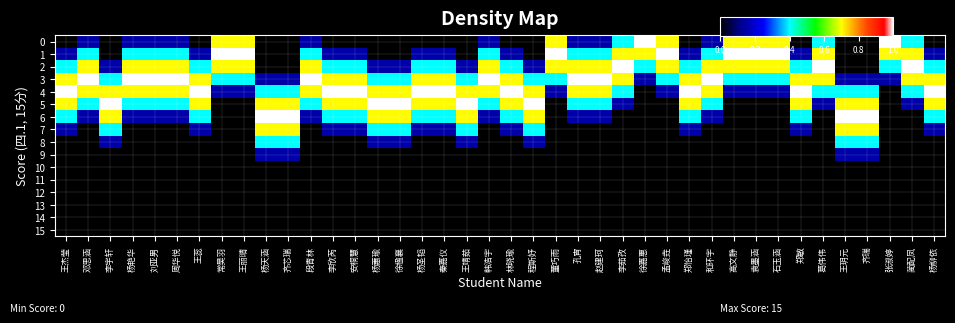

Reading left to right, extract all data points from this chart.

15: 王杰莹=0.0	邓思涵=0.0	李宇轩=0.0	杨艳华=0.0	刘亚男=0.0	周华悦=0.0	王蕊=0.0	常昊羽=0.0	王丽晴=0.0	杨天涵=0.0	齐芯瑞=0.0	段青林=0.0	李欣芮=0.0	安桐慧=0.0	杨蕙瑜=0.0	徐楹襄=0.0	杨圣韬=0.0	秦嘉仪=0.0	王靖茹=0.0	韩浩宇=0.0	林晓瑜=0.0	程斯妤=0.0	董巧雨=0.0	孔宵=0.0	赵建珂=0.0	李茹孜=0.0	徐嘉惠=0.0	孟峻垚=0.0	郑怡瑾=0.0	和环宇=0.0	高文静=0.0	袁墨涵=0.0	石玉涵=0.0	郑敏=0.0	葛伟伟=0.0	王玥元=0.0	齐瑞=0.0	张淑婷=0.0	蔺配凤=0.0	杨柳依=0.0
14: 王杰莹=0.0	邓思涵=0.0	李宇轩=0.0	杨艳华=0.0	刘亚男=0.0	周华悦=0.0	王蕊=0.0	常昊羽=0.0	王丽晴=0.0	杨天涵=0.0	齐芯瑞=0.0	段青林=0.0	李欣芮=0.0	安桐慧=0.0	杨蕙瑜=0.0	徐楹襄=0.0	杨圣韬=0.0	秦嘉仪=0.0	王靖茹=0.0	韩浩宇=0.0	林晓瑜=0.0	程斯妤=0.0	董巧雨=0.0	孔宵=0.0	赵建珂=0.0	李茹孜=0.0	徐嘉惠=0.0	孟峻垚=0.0	郑怡瑾=0.0	和环宇=0.0	高文静=0.0	袁墨涵=0.0	石玉涵=0.0	郑敏=0.0	葛伟伟=0.0	王玥元=0.0	齐瑞=0.0	张淑婷=0.0	蔺配凤=0.0	杨柳依=0.0
13: 王杰莹=0.0	邓思涵=0.0	李宇轩=0.0	杨艳华=0.0	刘亚男=0.0	周华悦=0.0	王蕊=0.0	常昊羽=0.0	王丽晴=0.0	杨天涵=0.0	齐芯瑞=0.0	段青林=0.0	李欣芮=0.0	安桐慧=0.0	杨蕙瑜=0.0	徐楹襄=0.0	杨圣韬=0.0	秦嘉仪=0.0	王靖茹=0.0	韩浩宇=0.0	林晓瑜=0.0	程斯妤=0.0	董巧雨=0.0	孔宵=0.0	赵建珂=0.0	李茹孜=0.0	徐嘉惠=0.0	孟峻垚=0.0	郑怡瑾=0.0	和环宇=0.0	高文静=0.0	袁墨涵=0.0	石玉涵=0.0	郑敏=0.0	葛伟伟=0.0	王玥元=0.0	齐瑞=0.0	张淑婷=0.0	蔺配凤=0.0	杨柳依=0.0
12: 王杰莹=0.0	邓思涵=0.0	李宇轩=0.0	杨艳华=0.0	刘亚男=0.0	周华悦=0.0	王蕊=0.0	常昊羽=0.0	王丽晴=0.0	杨天涵=0.0	齐芯瑞=0.0	段青林=0.0	李欣芮=0.0	安桐慧=0.0	杨蕙瑜=0.0	徐楹襄=0.0	杨圣韬=0.0	秦嘉仪=0.0	王靖茹=0.0	韩浩宇=0.0	林晓瑜=0.0	程斯妤=0.0	董巧雨=0.0	孔宵=0.0	赵建珂=0.0	李茹孜=0.0	徐嘉惠=0.0	孟峻垚=0.0	郑怡瑾=0.0	和环宇=0.0	高文静=0.0	袁墨涵=0.0	石玉涵=0.0	郑敏=0.0	葛伟伟=0.0	王玥元=0.0	齐瑞=0.0	张淑婷=0.0	蔺配凤=0.0	杨柳依=0.0
11: 王杰莹=0.0	邓思涵=0.0	李宇轩=0.0	杨艳华=0.0	刘亚男=0.0	周华悦=0.0	王蕊=0.0	常昊羽=0.0	王丽晴=0.0	杨天涵=0.0	齐芯瑞=0.0	段青林=0.0	李欣芮=0.0	安桐慧=0.0	杨蕙瑜=0.0	徐楹襄=0.0	杨圣韬=0.0	秦嘉仪=0.0	王靖茹=0.0	韩浩宇=0.0	林晓瑜=0.0	程斯妤=0.0	董巧雨=0.0	孔宵=0.0	赵建珂=0.0	李茹孜=0.0	徐嘉惠=0.0	孟峻垚=0.0	郑怡瑾=0.0	和环宇=0.0	高文静=0.0	袁墨涵=0.0	石玉涵=0.0	郑敏=0.0	葛伟伟=0.0	王玥元=0.0	齐瑞=0.0	张淑婷=0.0	蔺配凤=0.0	杨柳依=0.0
10: 王杰莹=0.0	邓思涵=0.0	李宇轩=0.0	杨艳华=0.0	刘亚男=0.0	周华悦=0.0	王蕊=0.0	常昊羽=0.0	王丽晴=0.0	杨天涵=0.0	齐芯瑞=0.0	段青林=0.0	李欣芮=0.0	安桐慧=0.0	杨蕙瑜=0.0	徐楹襄=0.0	杨圣韬=0.0	秦嘉仪=0.0	王靖茹=0.0	韩浩宇=0.0	林晓瑜=0.0	程斯妤=0.0	董巧雨=0.0	孔宵=0.0	赵建珂=0.0	李茹孜=0.0	徐嘉惠=0.0	孟峻垚=0.0	郑怡瑾=0.0	和环宇=0.0	高文静=0.0	袁墨涵=0.0	石玉涵=0.0	郑敏=0.0	葛伟伟=0.0	王玥元=0.0	齐瑞=0.0	张淑婷=0.0	蔺配凤=0.0	杨柳依=0.0
9: 王杰莹=0.0	邓思涵=0.0	李宇轩=0.0	杨艳华=0.0	刘亚男=0.0	周华悦=0.0	王蕊=0.0	常昊羽=0.0	王丽晴=0.0	杨天涵=0.1	齐芯瑞=0.1	段青林=0.0	李欣芮=0.0	安桐慧=0.0	杨蕙瑜=0.0	徐楹襄=0.0	杨圣韬=0.0	秦嘉仪=0.0	王靖茹=0.0	韩浩宇=0.0	林晓瑜=0.0	程斯妤=0.0	董巧雨=0.0	孔宵=0.0	赵建珂=0.0	李茹孜=0.0	徐嘉惠=0.0	孟峻垚=0.0	郑怡瑾=0.0	和环宇=0.0	高文静=0.0	袁墨涵=0.0	石玉涵=0.0	郑敏=0.0	葛伟伟=0.0	王玥元=0.1	齐瑞=0.1	张淑婷=0.0	蔺配凤=0.0	杨柳依=0.0
8: 王杰莹=0.0	邓思涵=0.0	李宇轩=0.1	杨艳华=0.0	刘亚男=0.0	周华悦=0.0	王蕊=0.0	常昊羽=0.0	王丽晴=0.0	杨天涵=0.4	齐芯瑞=0.4	段青林=0.0	李欣芮=0.0	安桐慧=0.0	杨蕙瑜=0.1	徐楹襄=0.1	杨圣韬=0.0	秦嘉仪=0.0	王靖茹=0.1	韩浩宇=0.0	林晓瑜=0.0	程斯妤=0.1	董巧雨=0.0	孔宵=0.0	赵建珂=0.0	李茹孜=0.0	徐嘉惠=0.0	孟峻垚=0.0	郑怡瑾=0.0	和环宇=0.0	高文静=0.0	袁墨涵=0.0	石玉涵=0.0	郑敏=0.0	葛伟伟=0.0	王玥元=0.4	齐瑞=0.4	张淑婷=0.0	蔺配凤=0.0	杨柳依=0.0
7: 王杰莹=0.1	邓思涵=0.0	李宇轩=0.4	杨艳华=0.0	刘亚男=0.0	周华悦=0.0	王蕊=0.1	常昊羽=0.0	王丽晴=0.0	杨天涵=0.7	齐芯瑞=0.7	段青林=0.0	李欣芮=0.1	安桐慧=0.1	杨蕙瑜=0.4	徐楹襄=0.4	杨圣韬=0.1	秦嘉仪=0.1	王靖茹=0.4	韩浩宇=0.0	林晓瑜=0.1	程斯妤=0.4	董巧雨=0.0	孔宵=0.0	赵建珂=0.0	李茹孜=0.0	徐嘉惠=0.0	孟峻垚=0.0	郑怡瑾=0.1	和环宇=0.0	高文静=0.0	袁墨涵=0.0	石玉涵=0.0	郑敏=0.1	葛伟伟=0.0	王玥元=0.7	齐瑞=0.7	张淑婷=0.0	蔺配凤=0.0	杨柳依=0.1
6: 王杰莹=0.4	邓思涵=0.1	李宇轩=0.7	杨艳华=0.1	刘亚男=0.1	周华悦=0.1	王蕊=0.4	常昊羽=0.0	王丽晴=0.0	杨天涵=1.0	齐芯瑞=1.0	段青林=0.1	李欣芮=0.4	安桐慧=0.4	杨蕙瑜=0.7	徐楹襄=0.7	杨圣韬=0.4	秦嘉仪=0.4	王靖茹=0.7	韩浩宇=0.1	林晓瑜=0.4	程斯妤=0.7	董巧雨=0.0	孔宵=0.1	赵建珂=0.1	李茹孜=0.0	徐嘉惠=0.0	孟峻垚=0.0	郑怡瑾=0.4	和环宇=0.1	高文静=0.0	袁墨涵=0.0	石玉涵=0.0	郑敏=0.4	葛伟伟=0.0	王玥元=1.0	齐瑞=1.0	张淑婷=0.0	蔺配凤=0.0	杨柳依=0.4
5: 王杰莹=0.7	邓思涵=0.4	李宇轩=1.0	杨艳华=0.4	刘亚男=0.4	周华悦=0.4	王蕊=0.7	常昊羽=0.0	王丽晴=0.0	杨天涵=0.7	齐芯瑞=0.7	段青林=0.4	李欣芮=0.7	安桐慧=0.7	杨蕙瑜=1.0	徐楹襄=1.0	杨圣韬=0.7	秦嘉仪=0.7	王靖茹=1.0	韩浩宇=0.4	林晓瑜=0.7	程斯妤=1.0	董巧雨=0.0	孔宵=0.4	赵建珂=0.4	李茹孜=0.1	徐嘉惠=0.0	孟峻垚=0.0	郑怡瑾=0.7	和环宇=0.4	高文静=0.0	袁墨涵=0.0	石玉涵=0.0	郑敏=0.7	葛伟伟=0.1	王玥元=0.7	齐瑞=0.7	张淑婷=0.0	蔺配凤=0.1	杨柳依=0.7
4: 王杰莹=1.0	邓思涵=0.7	李宇轩=0.7	杨艳华=0.7	刘亚男=0.7	周华悦=0.7	王蕊=1.0	常昊羽=0.1	王丽晴=0.1	杨天涵=0.4	齐芯瑞=0.4	段青林=0.7	李欣芮=1.0	安桐慧=1.0	杨蕙瑜=0.7	徐楹襄=0.7	杨圣韬=1.0	秦嘉仪=1.0	王靖茹=0.7	韩浩宇=0.7	林晓瑜=1.0	程斯妤=0.7	董巧雨=0.1	孔宵=0.7	赵建珂=0.7	李茹孜=0.4	徐嘉惠=0.0	孟峻垚=0.1	郑怡瑾=1.0	和环宇=0.7	高文静=0.1	袁墨涵=0.1	石玉涵=0.1	郑敏=1.0	葛伟伟=0.4	王玥元=0.4	齐瑞=0.4	张淑婷=0.0	蔺配凤=0.4	杨柳依=1.0
3: 王杰莹=0.7	邓思涵=1.0	李宇轩=0.4	杨艳华=1.0	刘亚男=1.0	周华悦=1.0	王蕊=0.7	常昊羽=0.4	王丽晴=0.4	杨天涵=0.1	齐芯瑞=0.1	段青林=1.0	李欣芮=0.7	安桐慧=0.7	杨蕙瑜=0.4	徐楹襄=0.4	杨圣韬=0.7	秦嘉仪=0.7	王靖茹=0.4	韩浩宇=1.0	林晓瑜=0.7	程斯妤=0.4	董巧雨=0.4	孔宵=1.0	赵建珂=1.0	李茹孜=0.7	徐嘉惠=0.1	孟峻垚=0.4	郑怡瑾=0.7	和环宇=1.0	高文静=0.4	袁墨涵=0.4	石玉涵=0.4	郑敏=0.7	葛伟伟=0.7	王玥元=0.1	齐瑞=0.1	张淑婷=0.1	蔺配凤=0.7	杨柳依=0.7
2: 王杰莹=0.4	邓思涵=0.7	李宇轩=0.1	杨艳华=0.7	刘亚男=0.7	周华悦=0.7	王蕊=0.4	常昊羽=0.7	王丽晴=0.7	杨天涵=0.0	齐芯瑞=0.0	段青林=0.7	李欣芮=0.4	安桐慧=0.4	杨蕙瑜=0.1	徐楹襄=0.1	杨圣韬=0.4	秦嘉仪=0.4	王靖茹=0.1	韩浩宇=0.7	林晓瑜=0.4	程斯妤=0.1	董巧雨=0.7	孔宵=0.7	赵建珂=0.7	李茹孜=1.0	徐嘉惠=0.4	孟峻垚=0.7	郑怡瑾=0.4	和环宇=0.7	高文静=0.7	袁墨涵=0.7	石玉涵=0.7	郑敏=0.4	葛伟伟=1.0	王玥元=0.0	齐瑞=0.0	张淑婷=0.4	蔺配凤=1.0	杨柳依=0.4
1: 王杰莹=0.1	邓思涵=0.4	李宇轩=0.0	杨艳华=0.4	刘亚男=0.4	周华悦=0.4	王蕊=0.1	常昊羽=1.0	王丽晴=1.0	杨天涵=0.0	齐芯瑞=0.0	段青林=0.4	李欣芮=0.1	安桐慧=0.1	杨蕙瑜=0.0	徐楹襄=0.0	杨圣韬=0.1	秦嘉仪=0.1	王靖茹=0.0	韩浩宇=0.4	林晓瑜=0.1	程斯妤=0.0	董巧雨=1.0	孔宵=0.4	赵建珂=0.4	李茹孜=0.7	徐嘉惠=0.7	孟峻垚=1.0	郑怡瑾=0.1	和环宇=0.4	高文静=1.0	袁墨涵=1.0	石玉涵=1.0	郑敏=0.1	葛伟伟=0.7	王玥元=0.0	齐瑞=0.0	张淑婷=0.7	蔺配凤=0.7	杨柳依=0.1
0: 王杰莹=0.0	邓思涵=0.1	李宇轩=0.0	杨艳华=0.1	刘亚男=0.1	周华悦=0.1	王蕊=0.0	常昊羽=0.7	王丽晴=0.7	杨天涵=0.0	齐芯瑞=0.0	段青林=0.1	李欣芮=0.0	安桐慧=0.0	杨蕙瑜=0.0	徐楹襄=0.0	杨圣韬=0.0	秦嘉仪=0.0	王靖茹=0.0	韩浩宇=0.1	林晓瑜=0.0	程斯妤=0.0	董巧雨=0.7	孔宵=0.1	赵建珂=0.1	李茹孜=0.4	徐嘉惠=1.0	孟峻垚=0.7	郑怡瑾=0.0	和环宇=0.1	高文静=0.7	袁墨涵=0.7	石玉涵=0.7	郑敏=0.0	葛伟伟=0.4	王玥元=0.0	齐瑞=0.0	张淑婷=1.0	蔺配凤=0.4	杨柳依=0.0